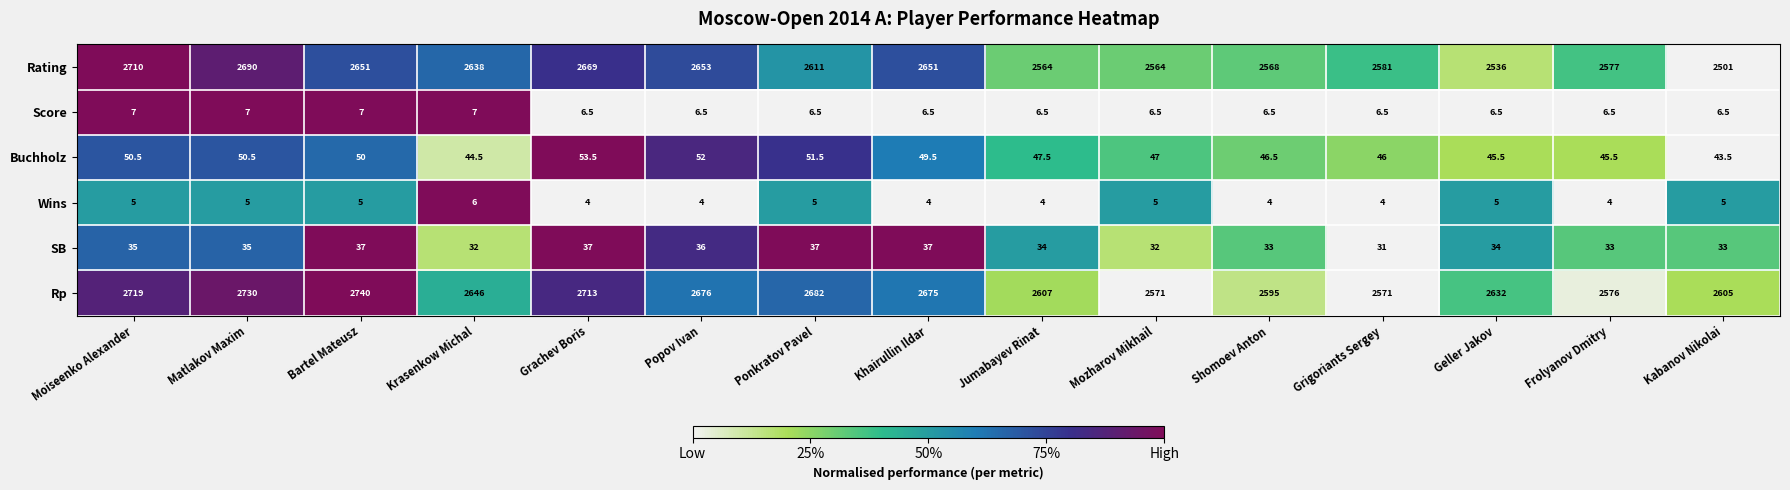

What is the difference between the Rp values at Mozharov Mikhail and Matlakov Maxim?

159.0